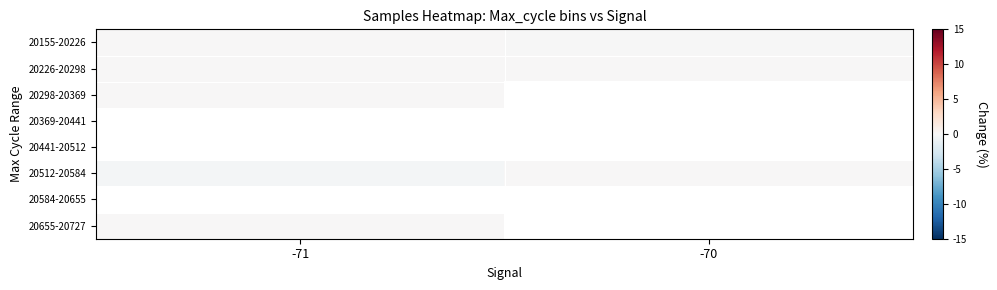

How many row_0 values are between 0 and 1?

1